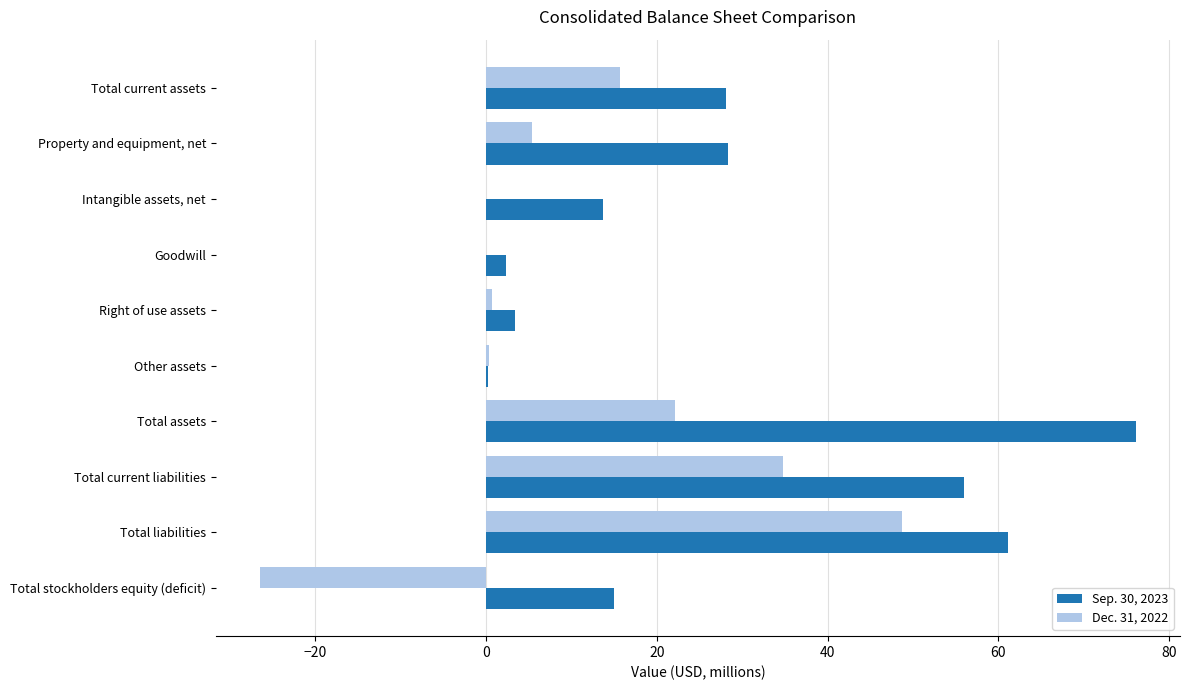

The Sep. 30, 2023 series shows 89.8 at Total liabilities. True or false?

False